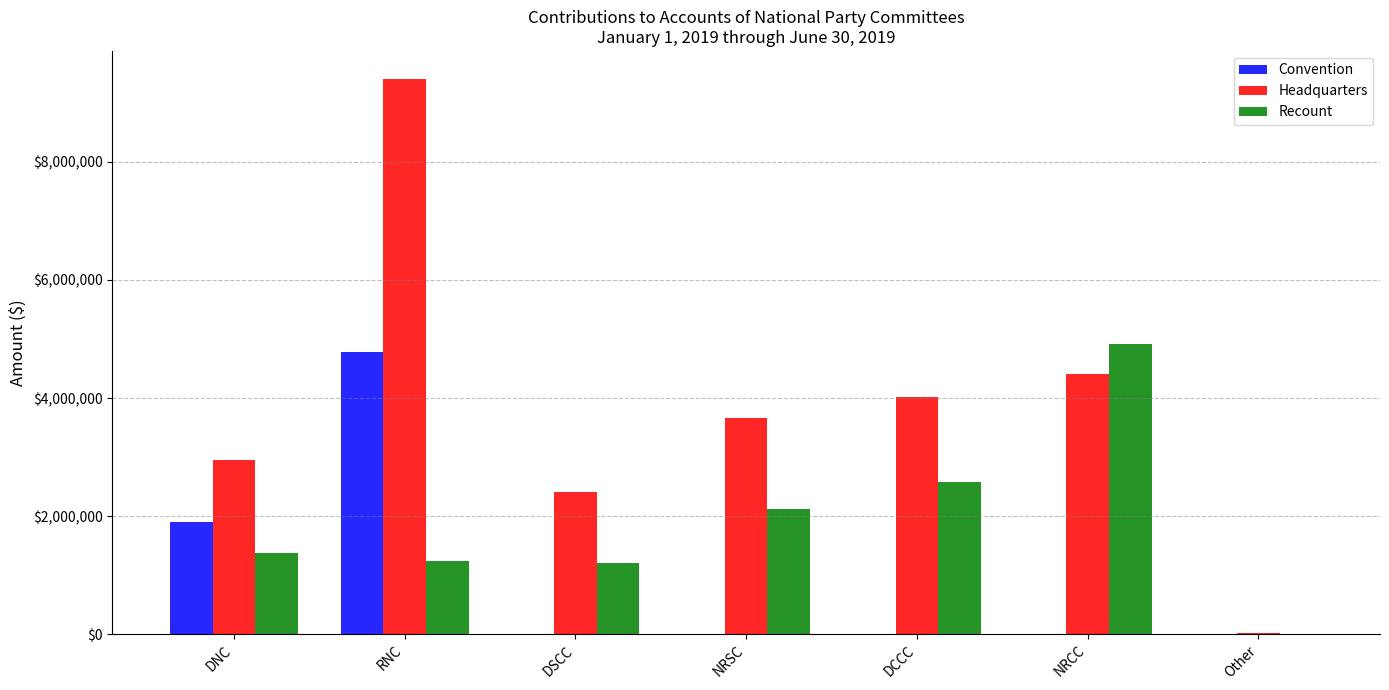

Is it true that Headquarters equals 1305781.1 at DCCC?

False